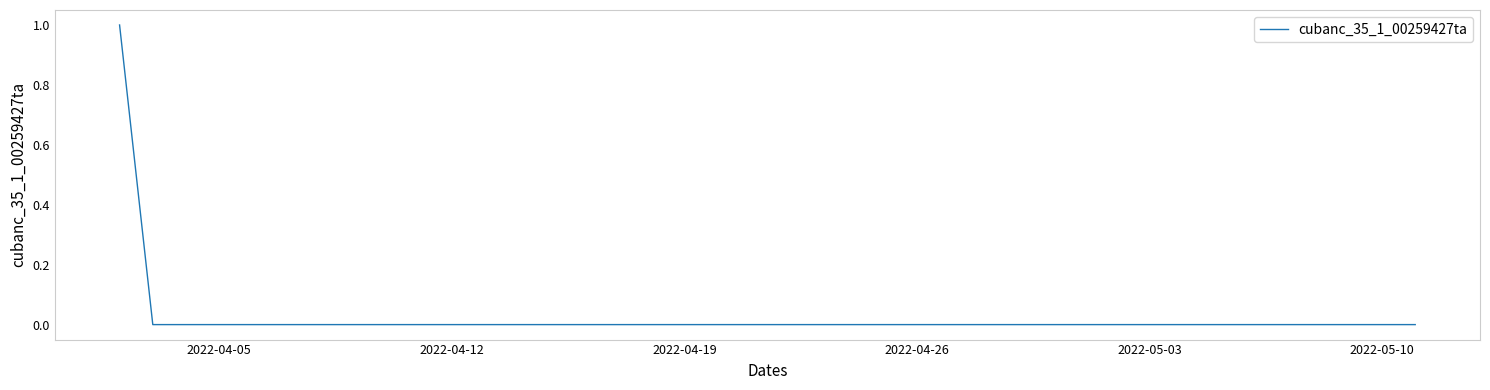

What is the difference between the maximum and minimum values?

1